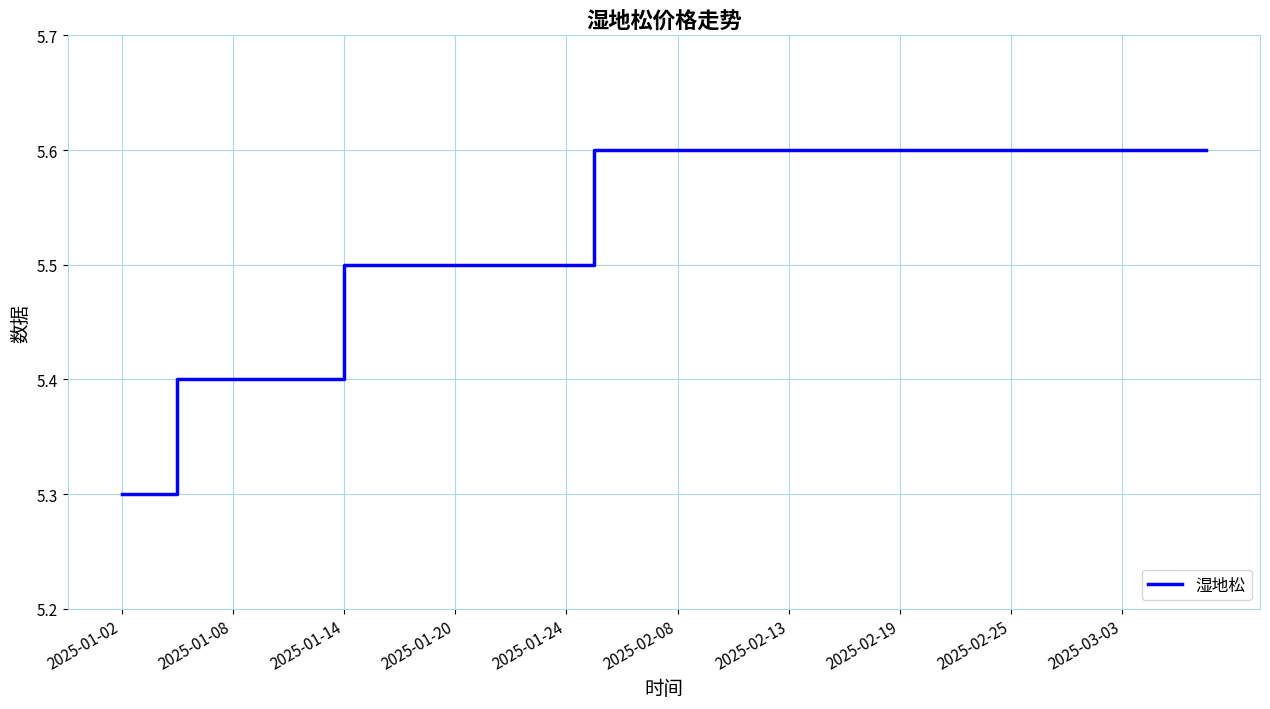

What is the greatest value displayed?

5.6